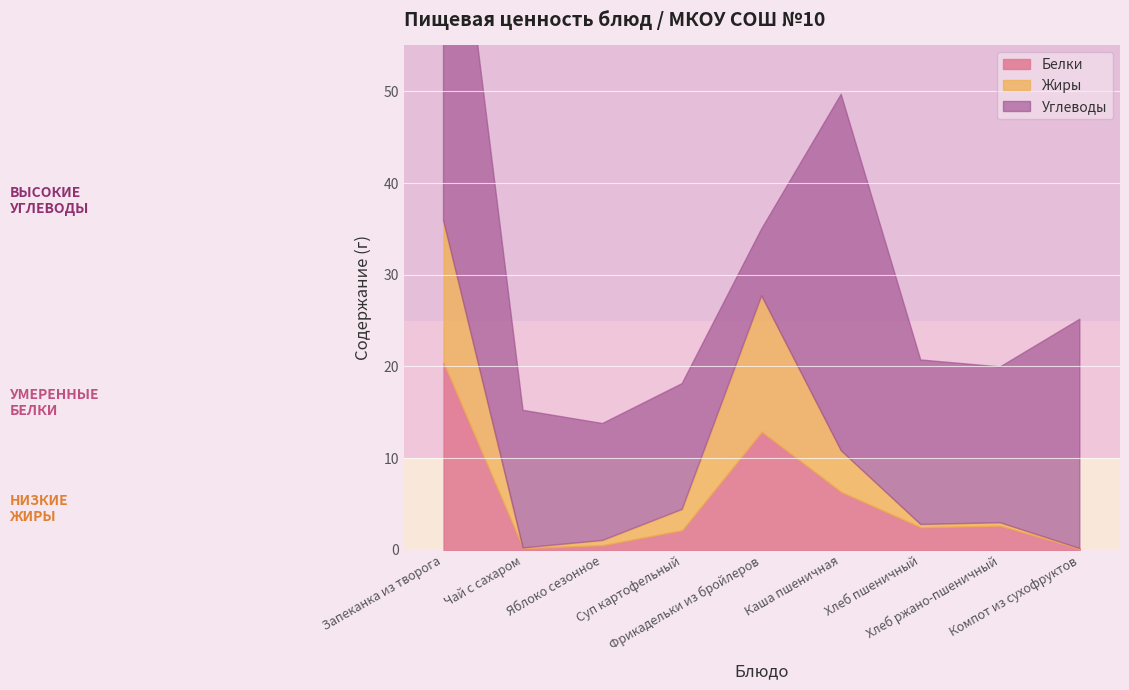

How many times do Углеводы and Жиры cross each other?

2